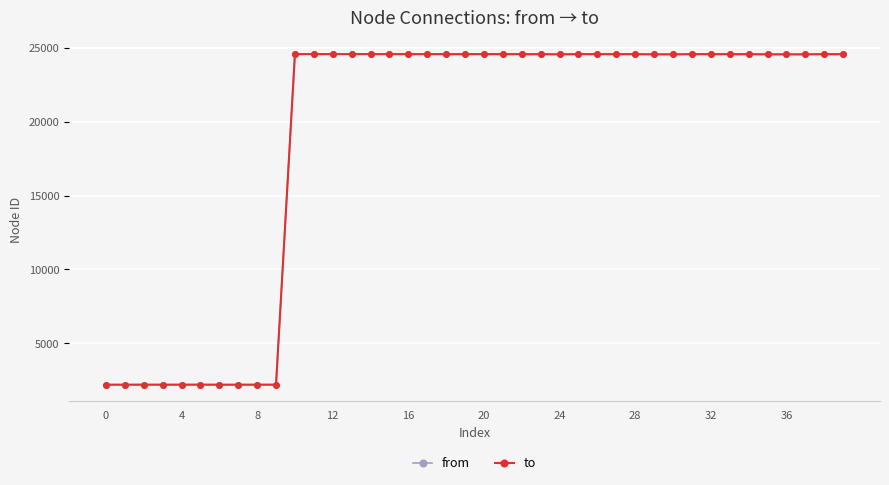

At how many categories does at least one series exceed 16140?

30